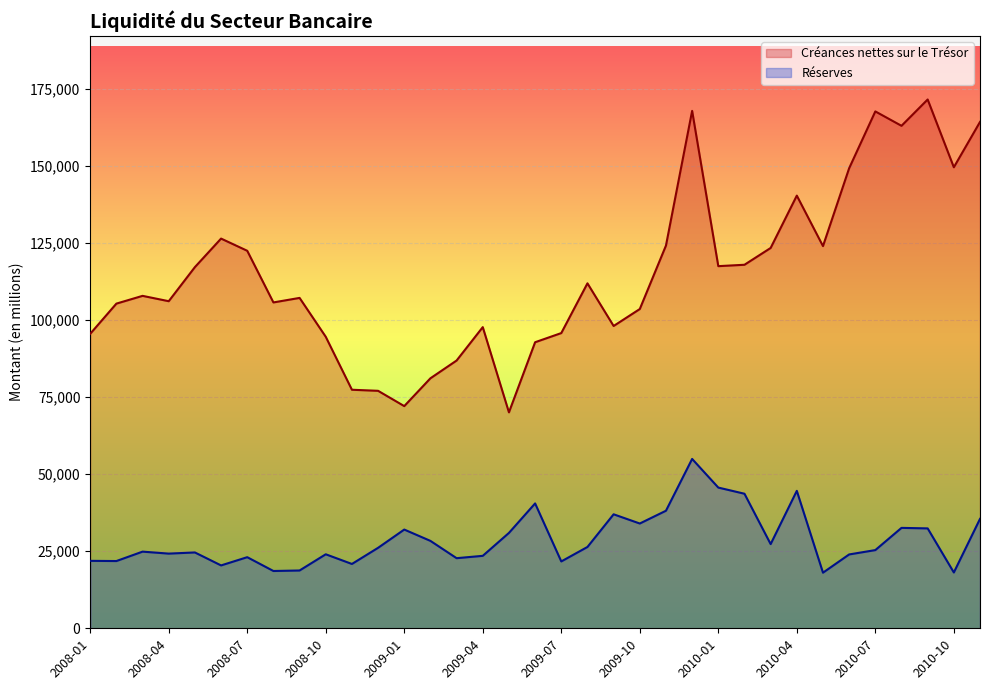

What is the difference between the highest and lowest values at 2010-10?

131367.2